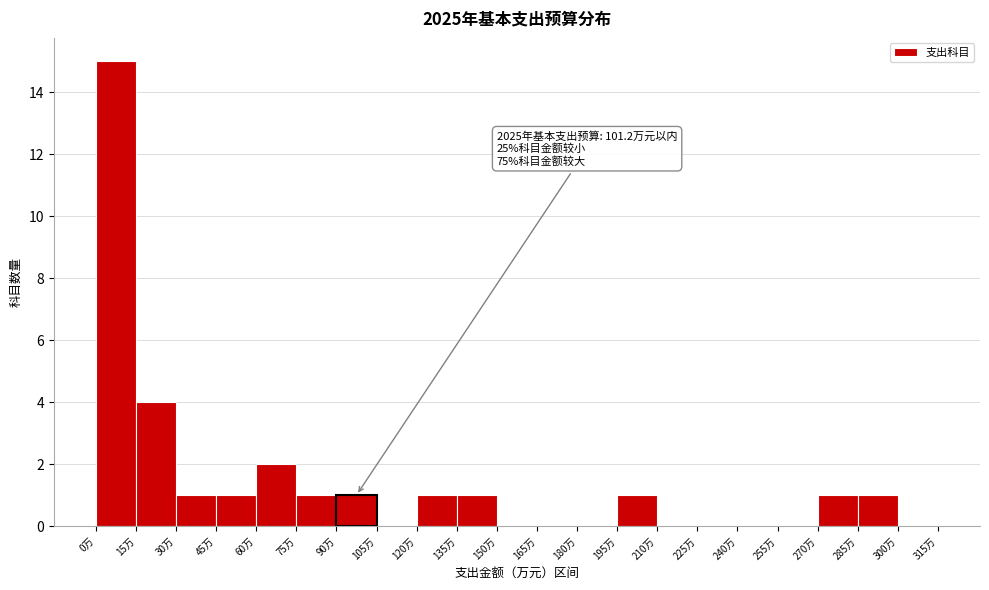

Over which range of the x-axis is the bar tallest?

0 to 15